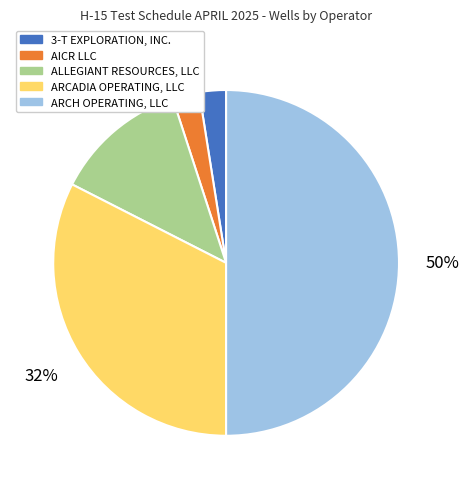

To the nearest percent, what is the average slice percentage?

20%